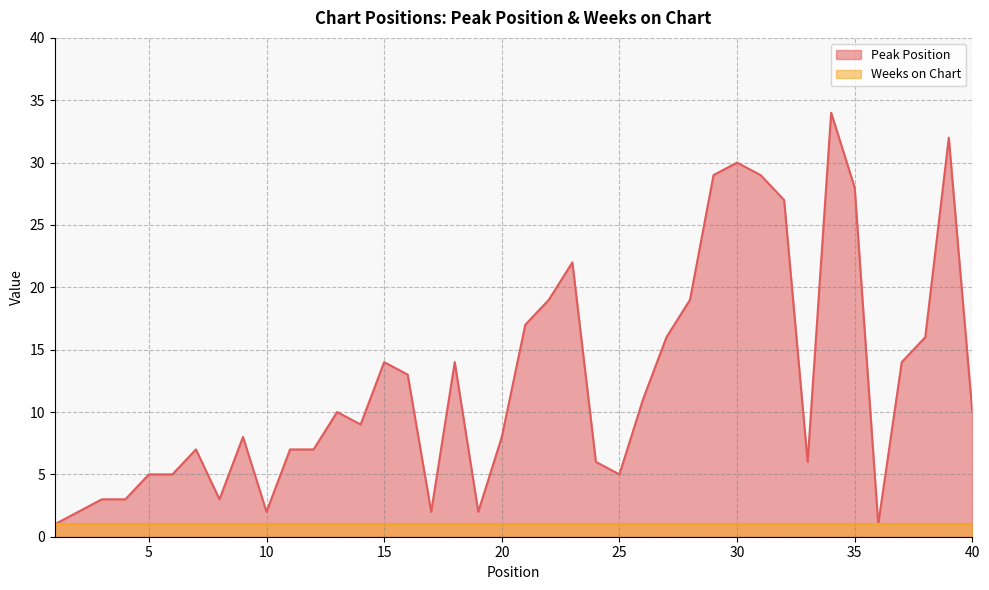

What is the minimum value shown in the chart?

1